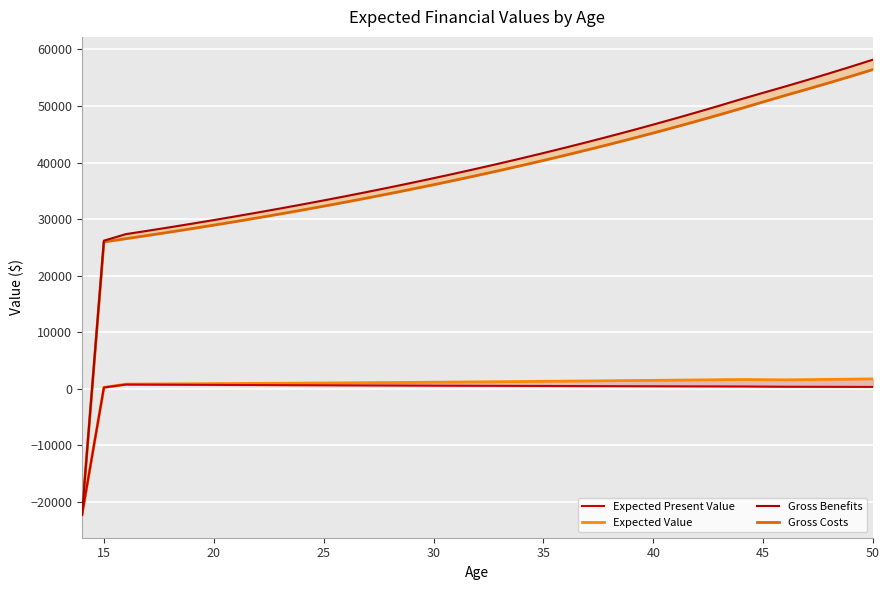

Is it true that Gross Costs equals 21366.0 at 30?

False